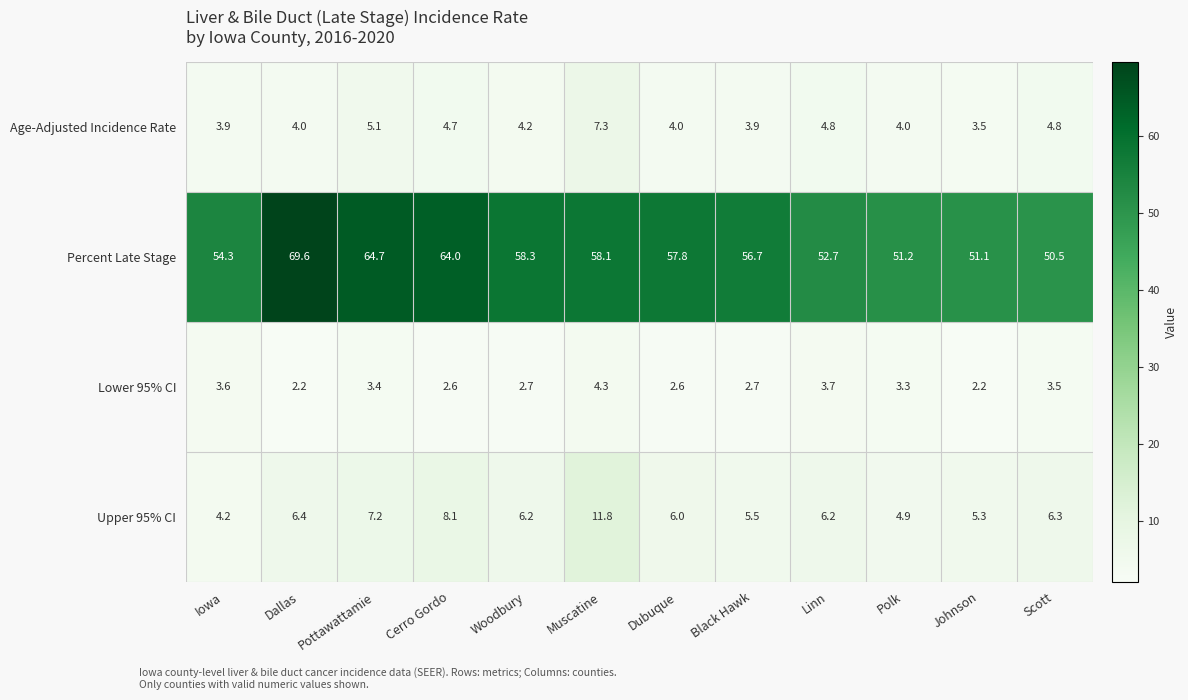

Which series has the largest total across all categories?

Percent Late Stage